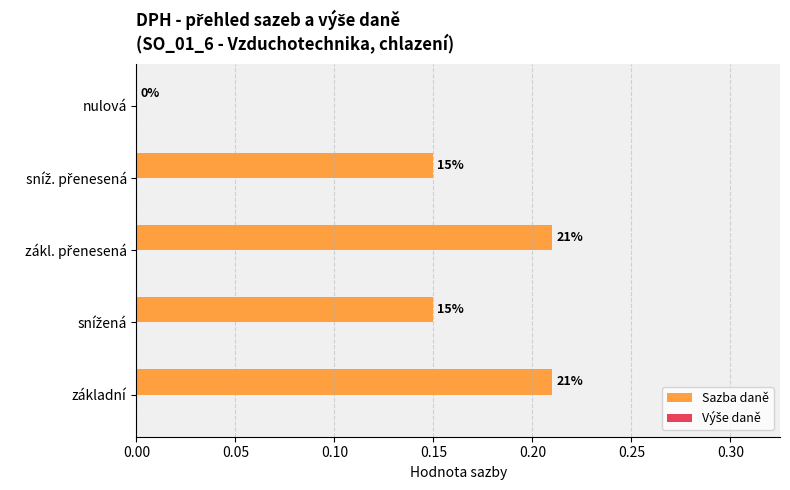

Are the bars horizontal?

Yes